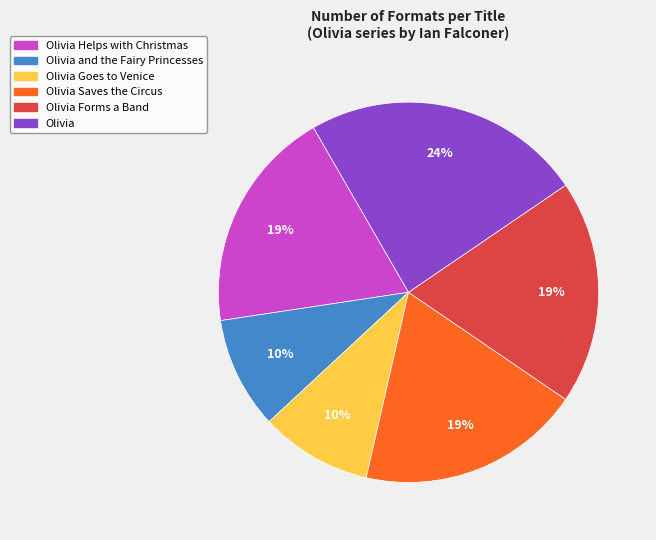

Is Olivia Forms a Band the majority of the pie?

No